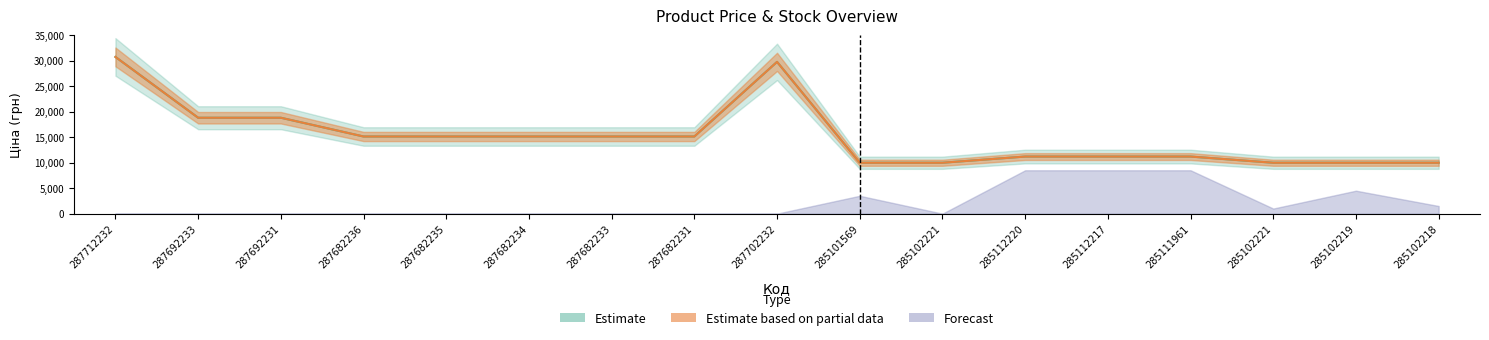

Reading left to right, what are all the values shown in this chart?

Ціна: 30717.1	18796.8	18796.8	15120.0	15120.0	15120.0	15120.0	15120.0	29747.2	9975.0	9975.0	11188.2	11188.2	11188.2	9975.0	9975.0	9975.0
Доп. ціна: 30717.1	18796.8	18796.8	15120.0	15120.0	15120.0	15120.0	15120.0	29747.2	9975.0	9975.0	11188.2	11188.2	11188.2	9975.0	9975.0	9975.0